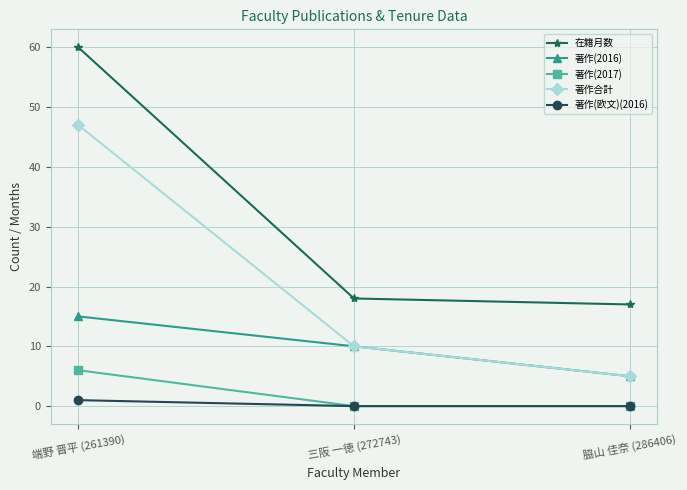

How many 著作合計 values are between 5 and 47?

3